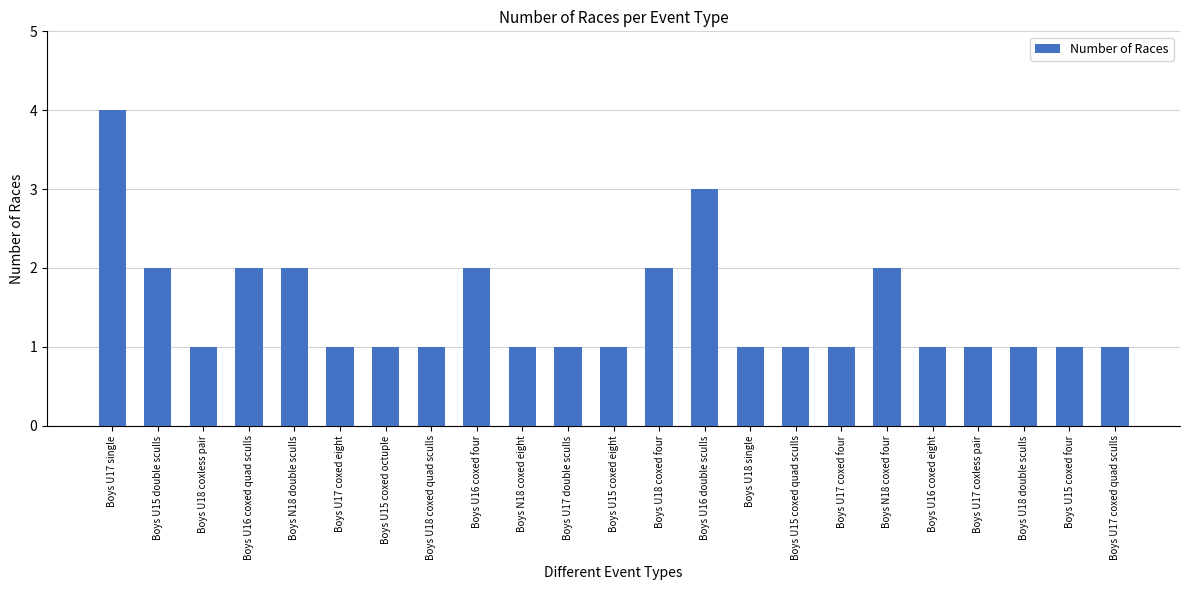

What is the smallest value displayed?

1